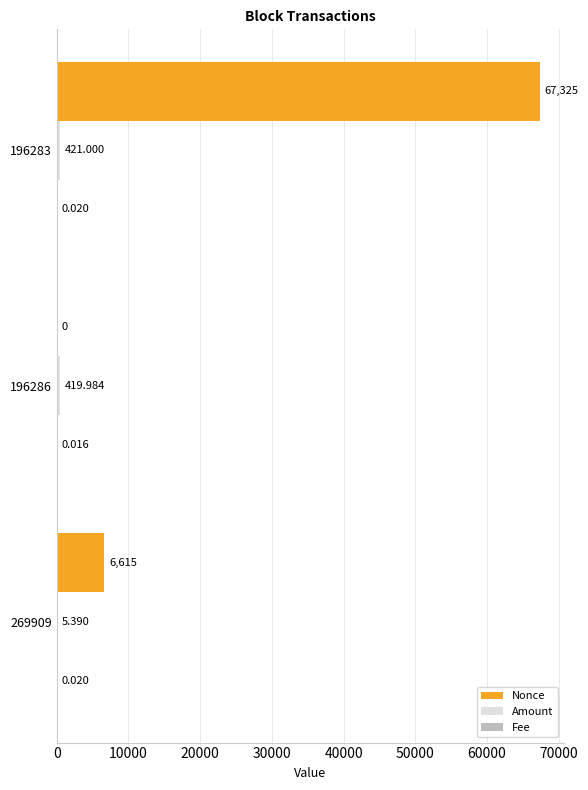

Which series has the largest total across all categories?

Nonce